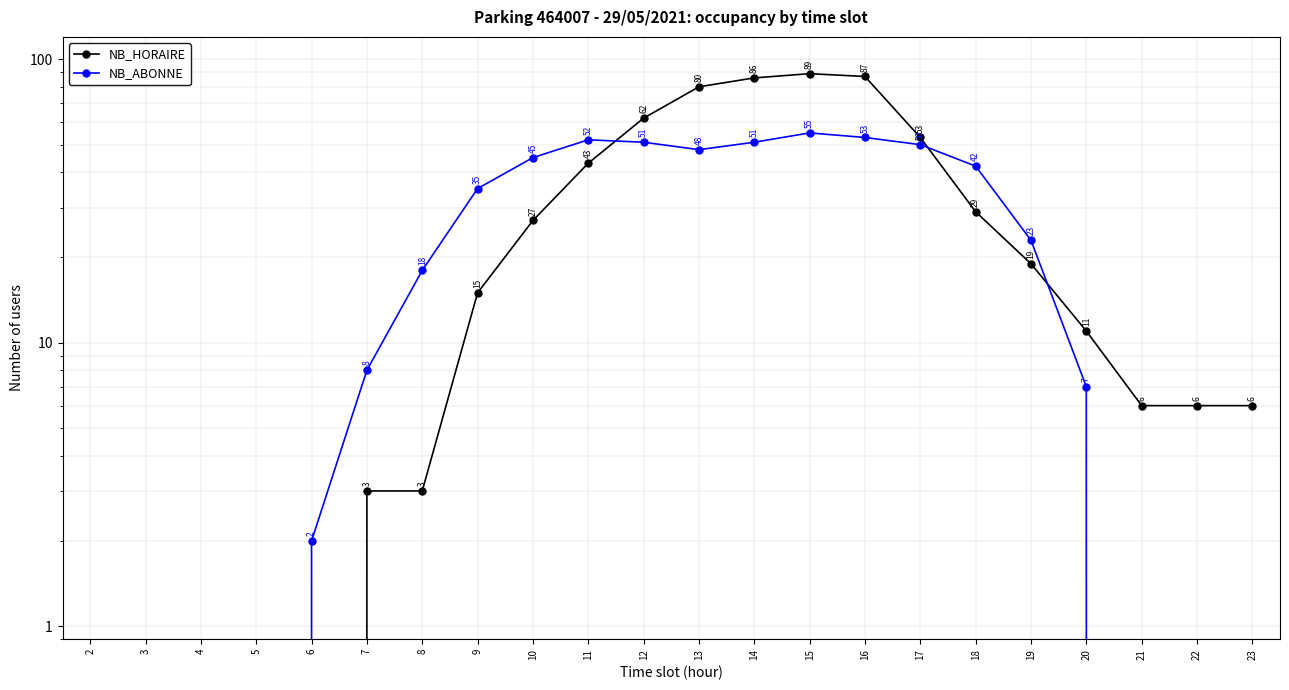

Count the number of data series in this chart.

2